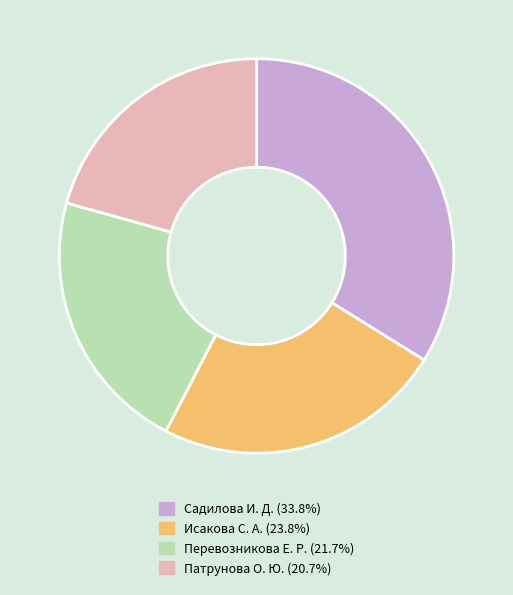

Which category has the biggest portion of the pie?

Садилова И. Д.